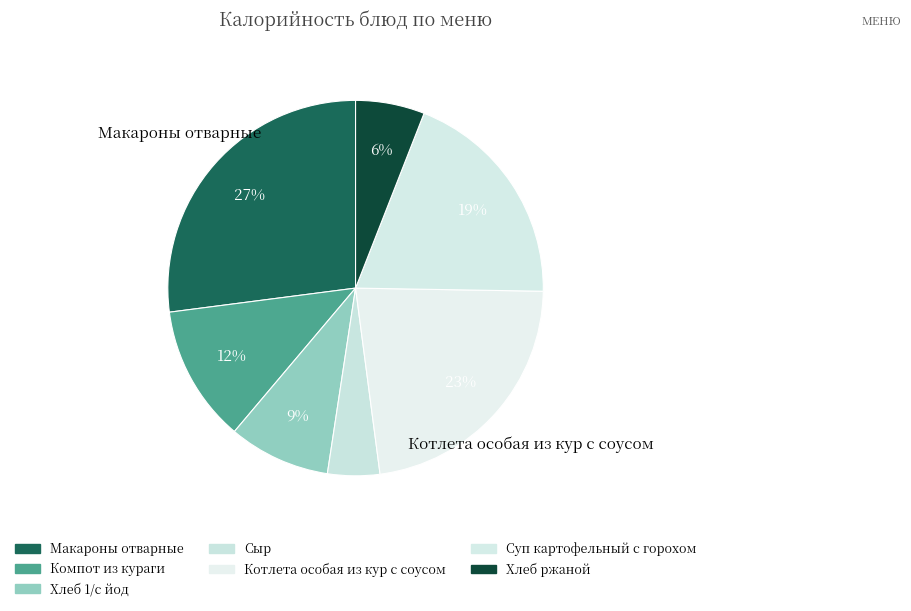

Is there any slice that represents more than half of the pie?

No